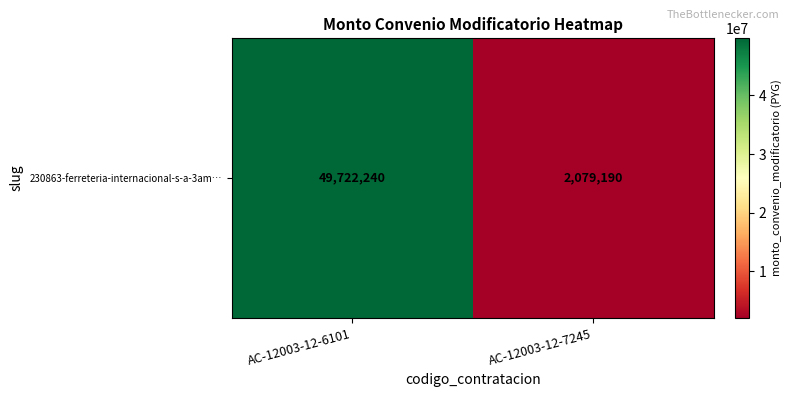

Reading left to right, what are all the values shown in this chart?

AC-12003-12-6101=49722240	AC-12003-12-7245=2079190